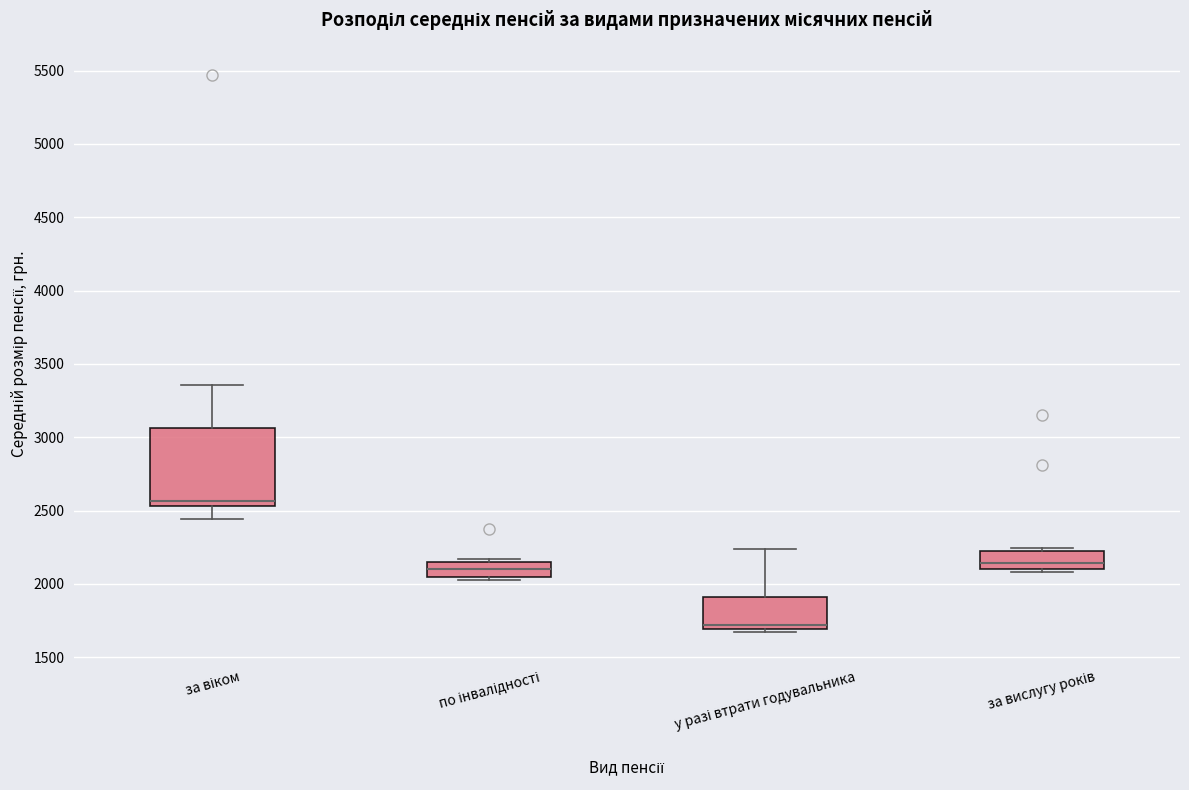

Reading left to right, transcribe this box plot: for each box, give where its median line is, the range the box spans, and where its two whiskers end, as read against the y-axis. The values are not printed on the chart, so give them approximately, as read against the axis.

за віком: median 2550 (just above the box's lower edge), box 2550 to 3050, whiskers 2450 to 3350
по інвалідності: median 2100, box 2050 to 2150, whiskers 2050 (just below the box's lower edge) to 2150
у разі втрати годувальника: median 1700 (just above the box's lower edge), box 1700 to 1900, whiskers 1650 to 2250
за вислугу років: median 2150, box 2100 to 2200, whiskers 2100 (just below the box's lower edge) to 2250